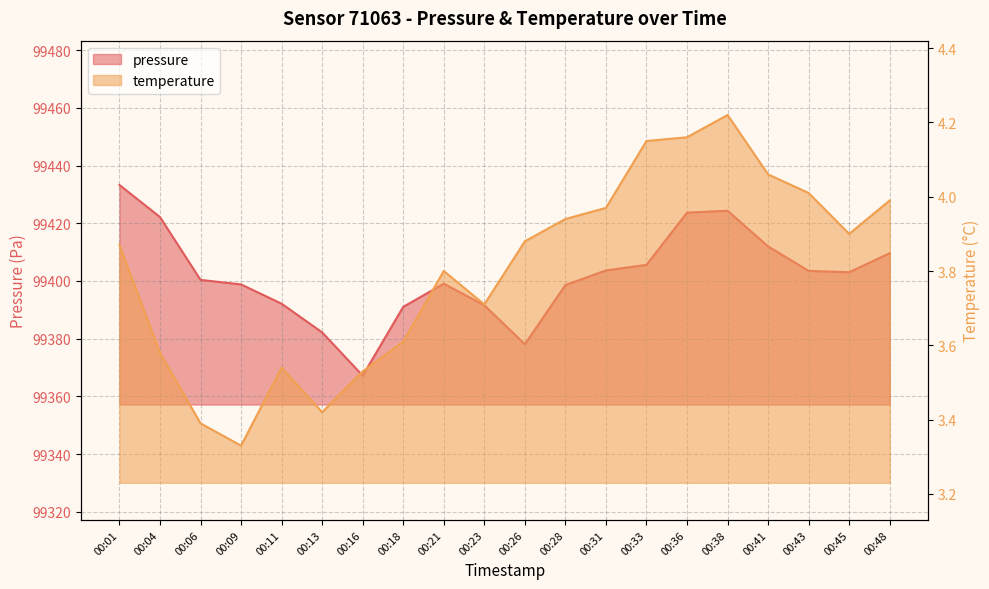

Which label corresponds to the smallest value in the chart?

00:09